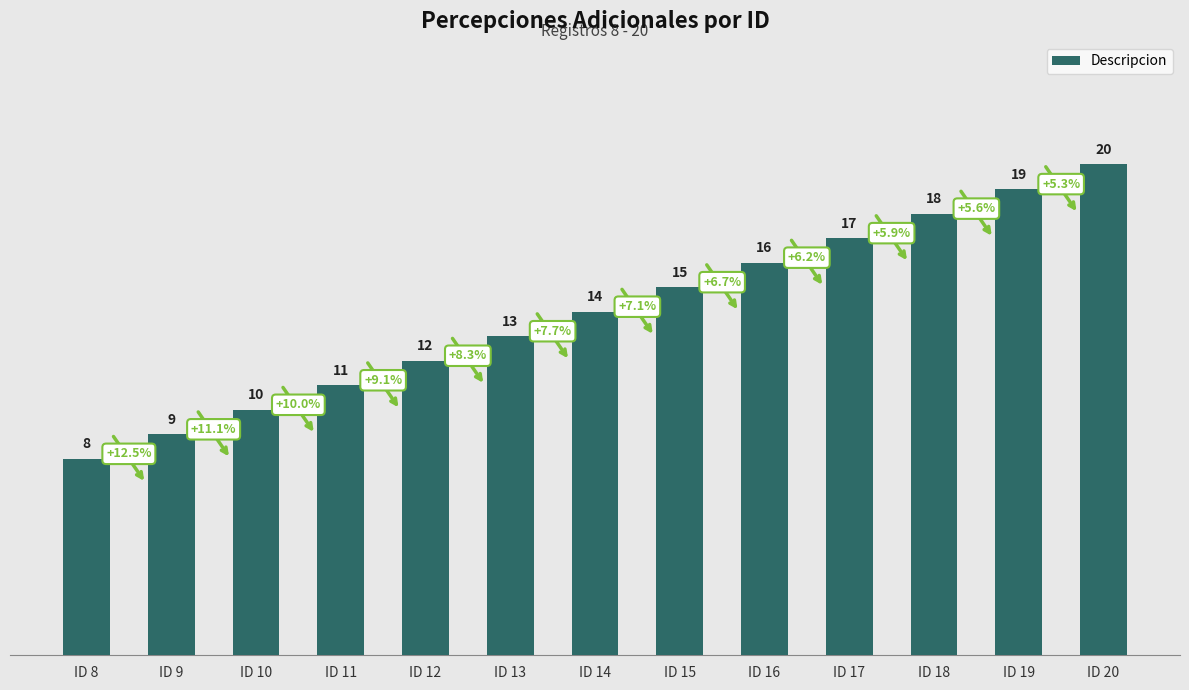

At which label is the value closest to 14?

ID 14